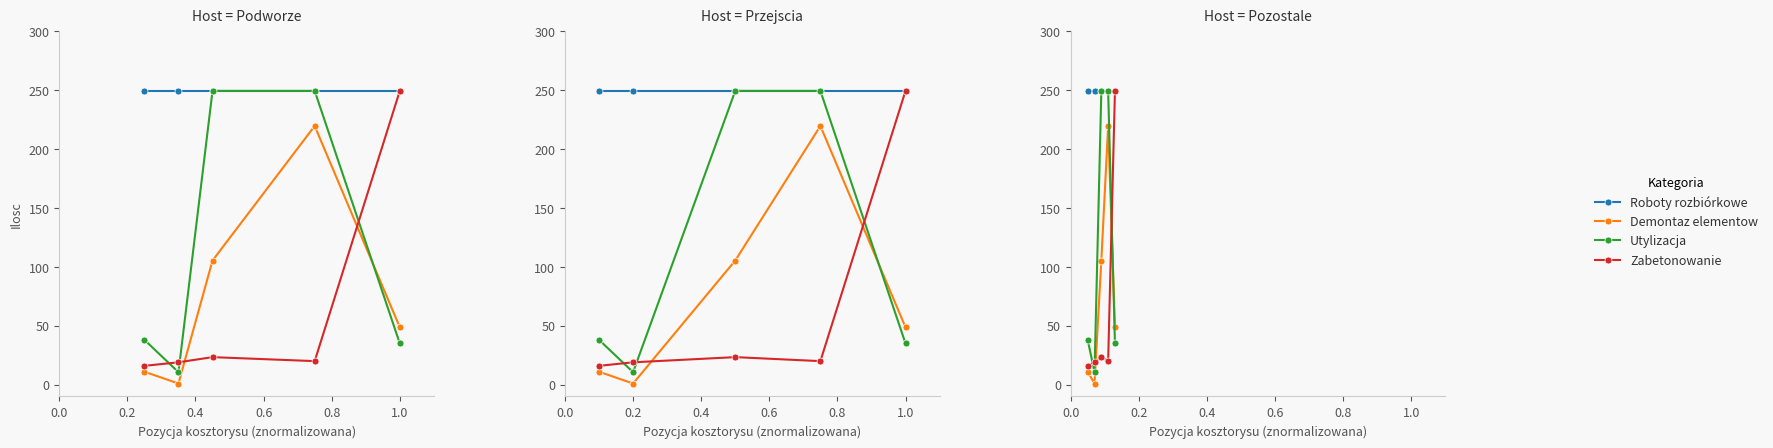

How many series are shown in this chart?

4